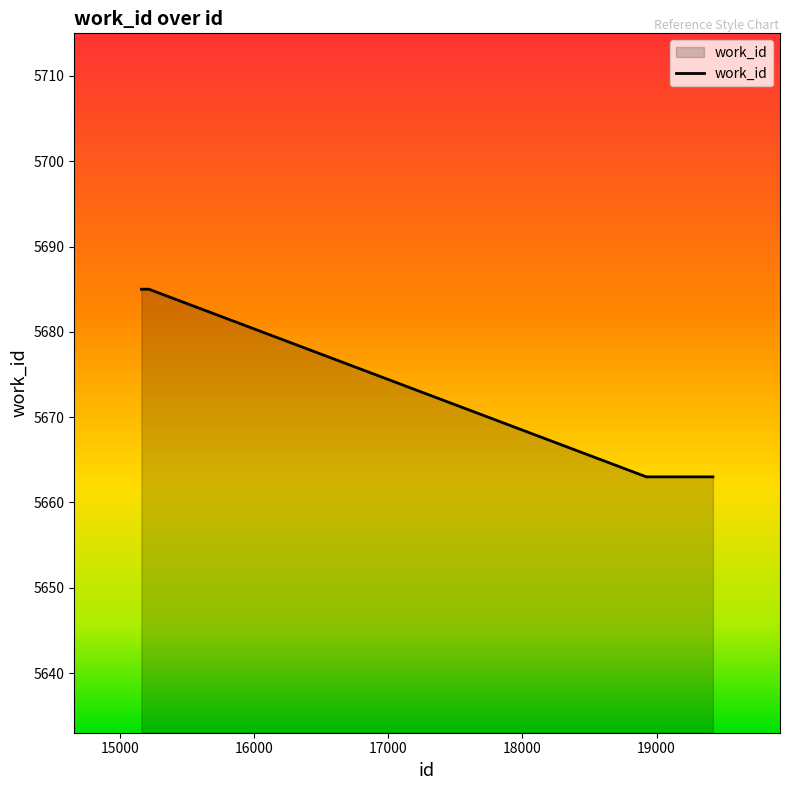

What is the difference between the maximum and minimum values?

22